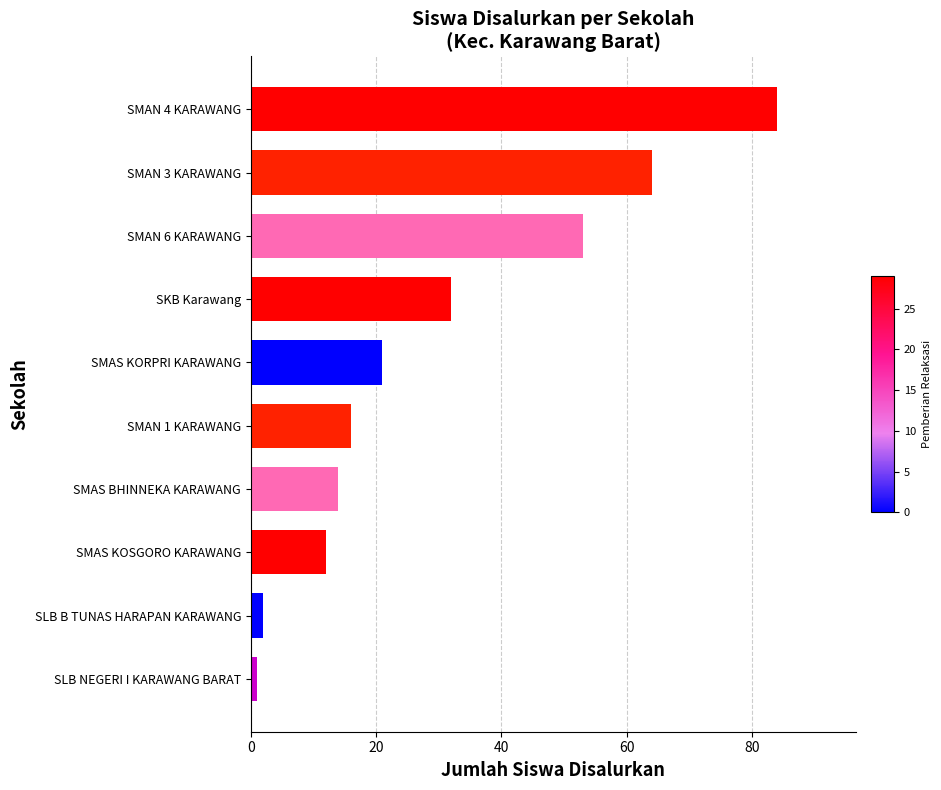

What is the sum of all values?

299